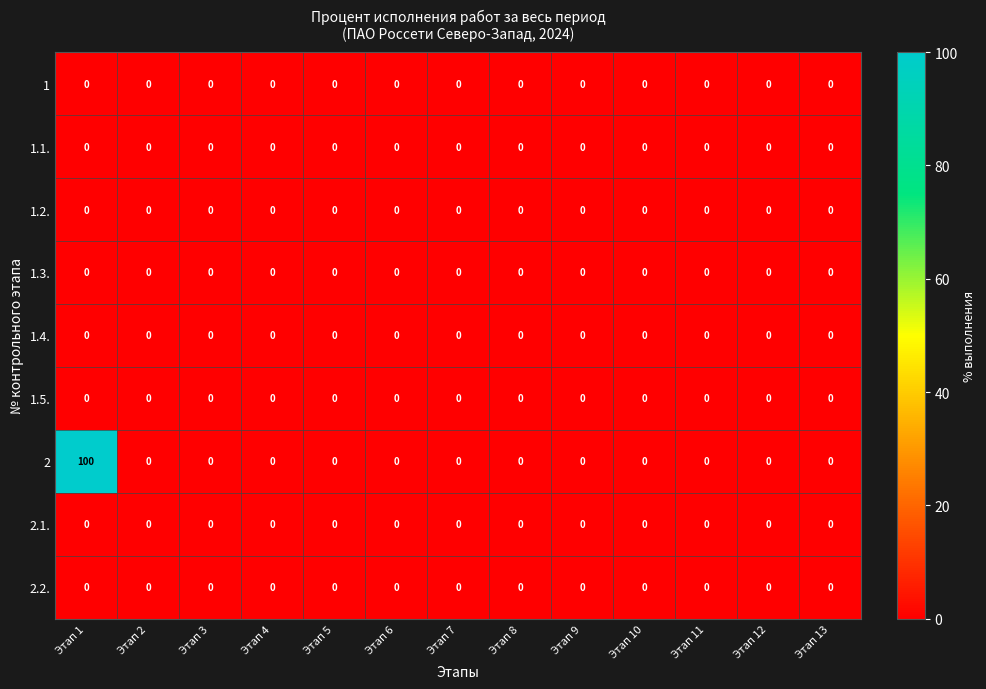

What is the greatest value displayed?

100